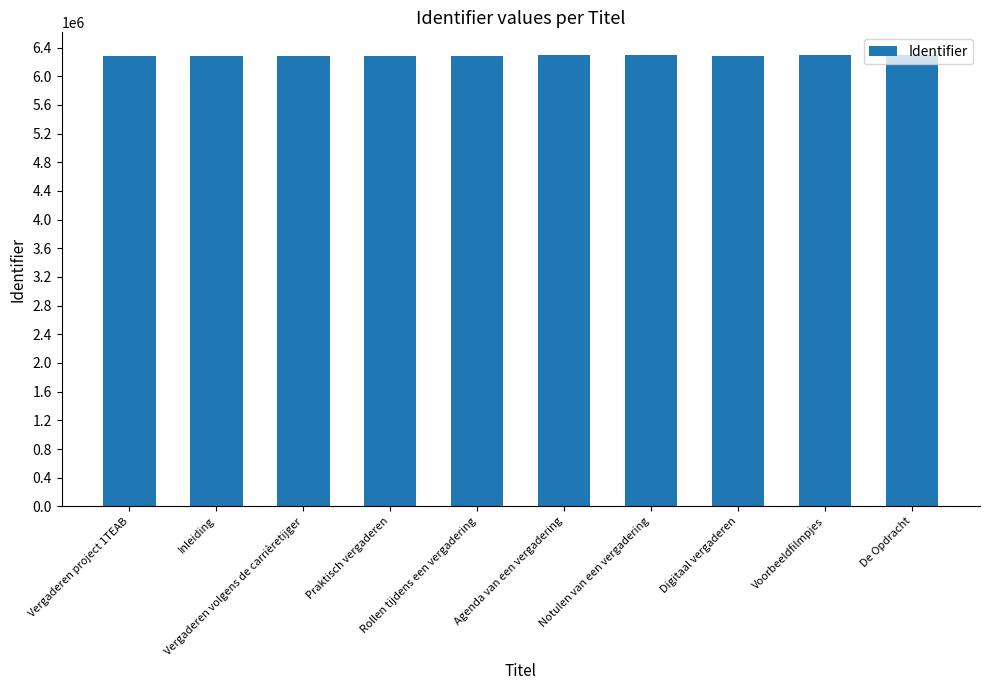

What is the smallest value displayed?

6281768